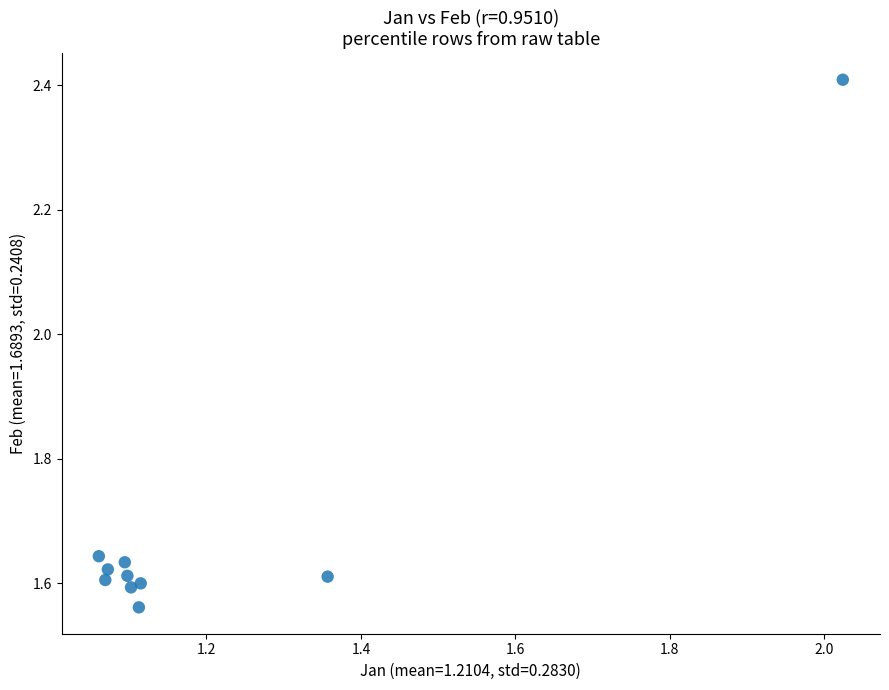

What is the range of Y values (max minus min)?

0.8